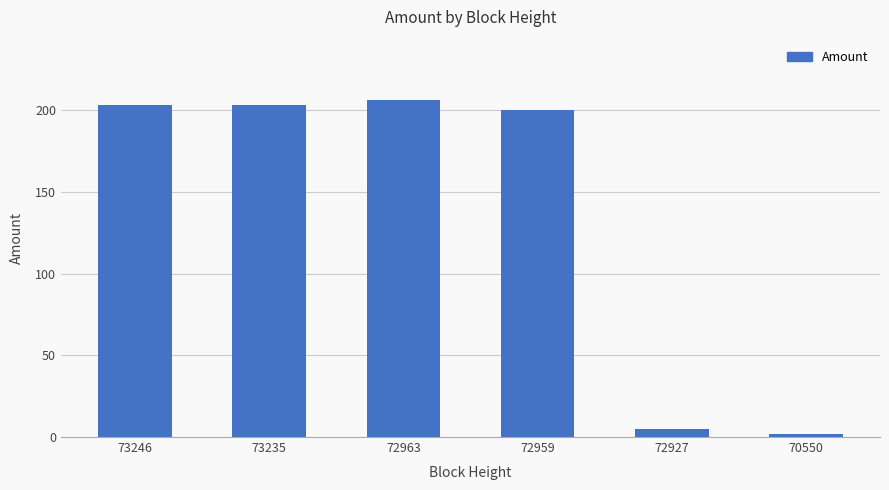

What is the sum of the values at 73235 and 73246?

406.7